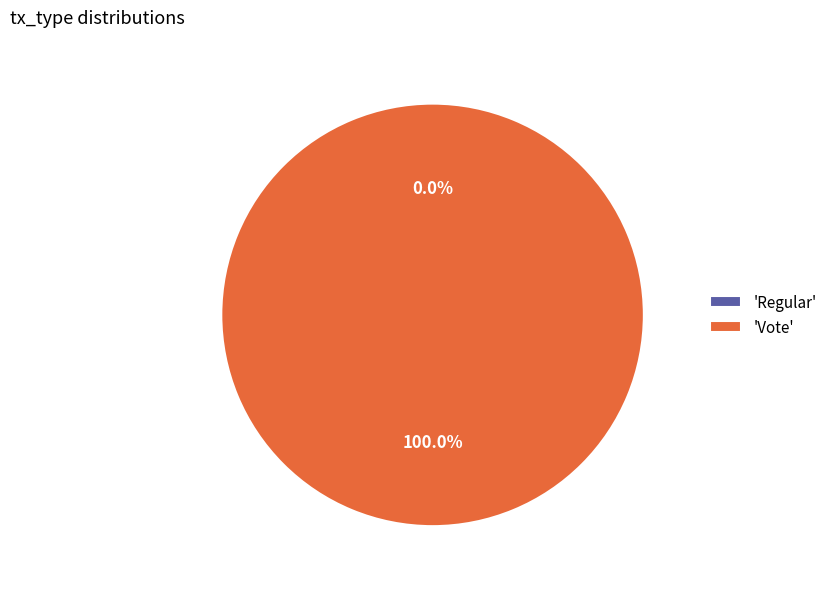

Rank the categories by value from highest to lowest.

Vote, Regular